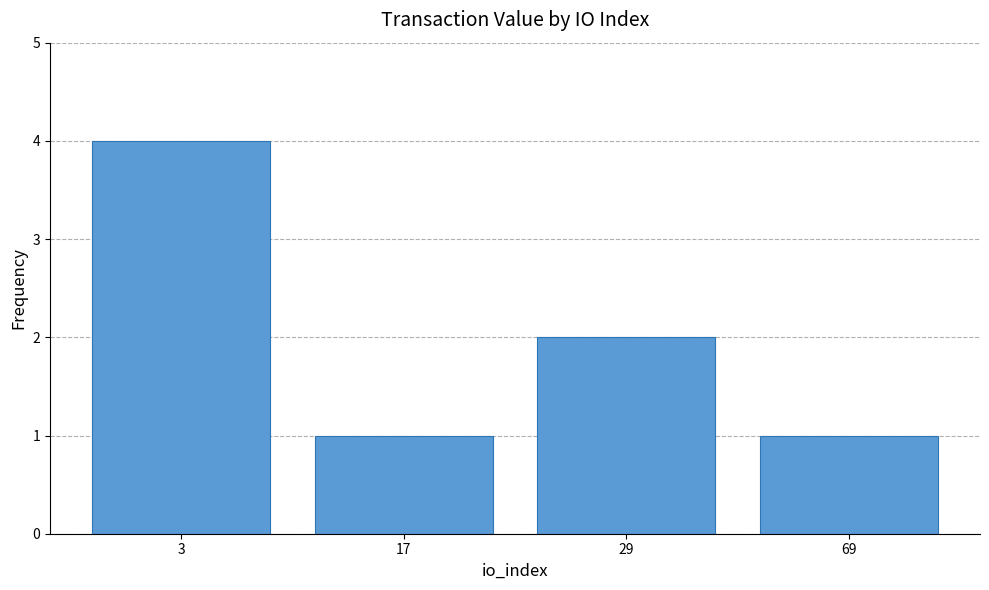

Does the chart contain any negative values?

No